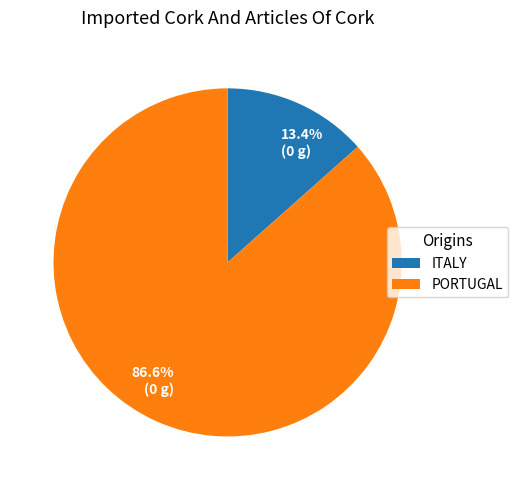

To the nearest percent, what is the difference between the largest and smallest slice percentages?

73%